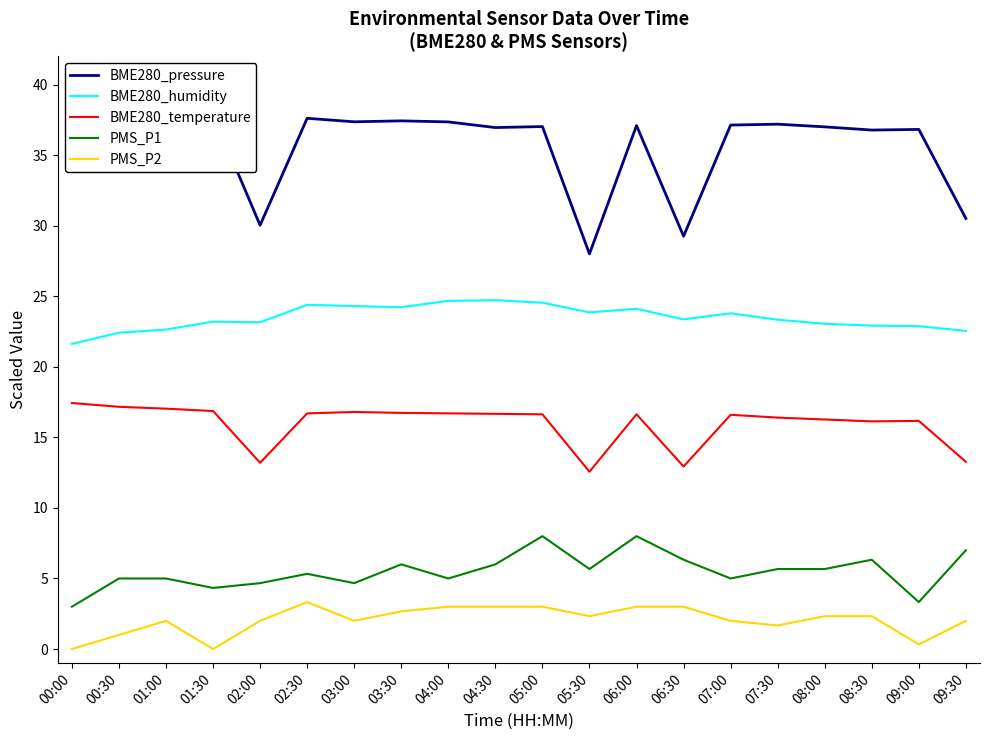

Reading left to right, extract all data points from this chart.

BME280_pressure: 38.0	38.0	37.8	37.9	30.0	37.6	37.4	37.4	37.4	37.0	37.0	28.0	37.1	29.3	37.1	37.2	37.0	36.8	36.8	30.5
BME280_humidity: 21.6	22.4	22.6	23.2	23.2	24.4	24.3	24.2	24.7	24.7	24.5	23.9	24.1	23.4	23.8	23.3	23.0	22.9	22.9	22.5
BME280_temperature: 17.4	17.2	17.0	16.9	13.2	16.7	16.8	16.7	16.7	16.7	16.6	12.6	16.6	12.9	16.6	16.4	16.3	16.1	16.2	13.3
PMS_P1: 3.0	5.0	5.0	4.3	4.7	5.3	4.7	6.0	5.0	6.0	8.0	5.7	8.0	6.3	5.0	5.7	5.7	6.3	3.3	7.0
PMS_P2: 0.0	1.0	2.0	0.0	2.0	3.3	2.0	2.7	3.0	3.0	3.0	2.3	3.0	3.0	2.0	1.7	2.3	2.3	0.3	2.0